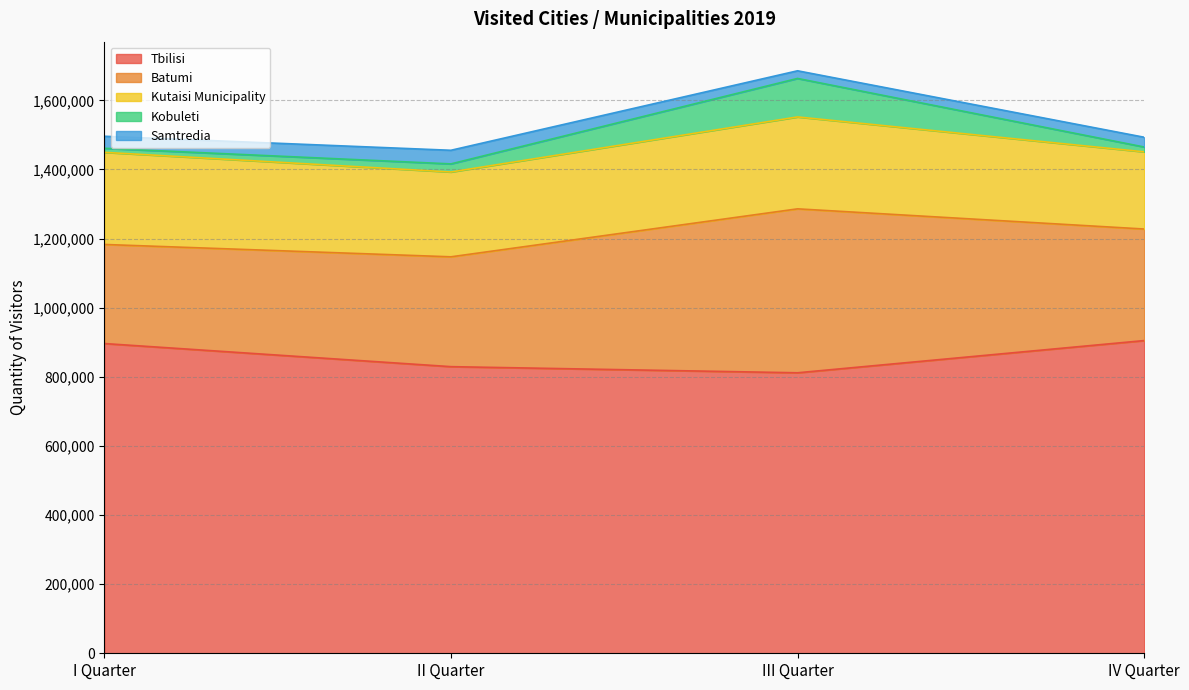

Read the Kobuleti value at III Quarter, to the nearest 50.

111400